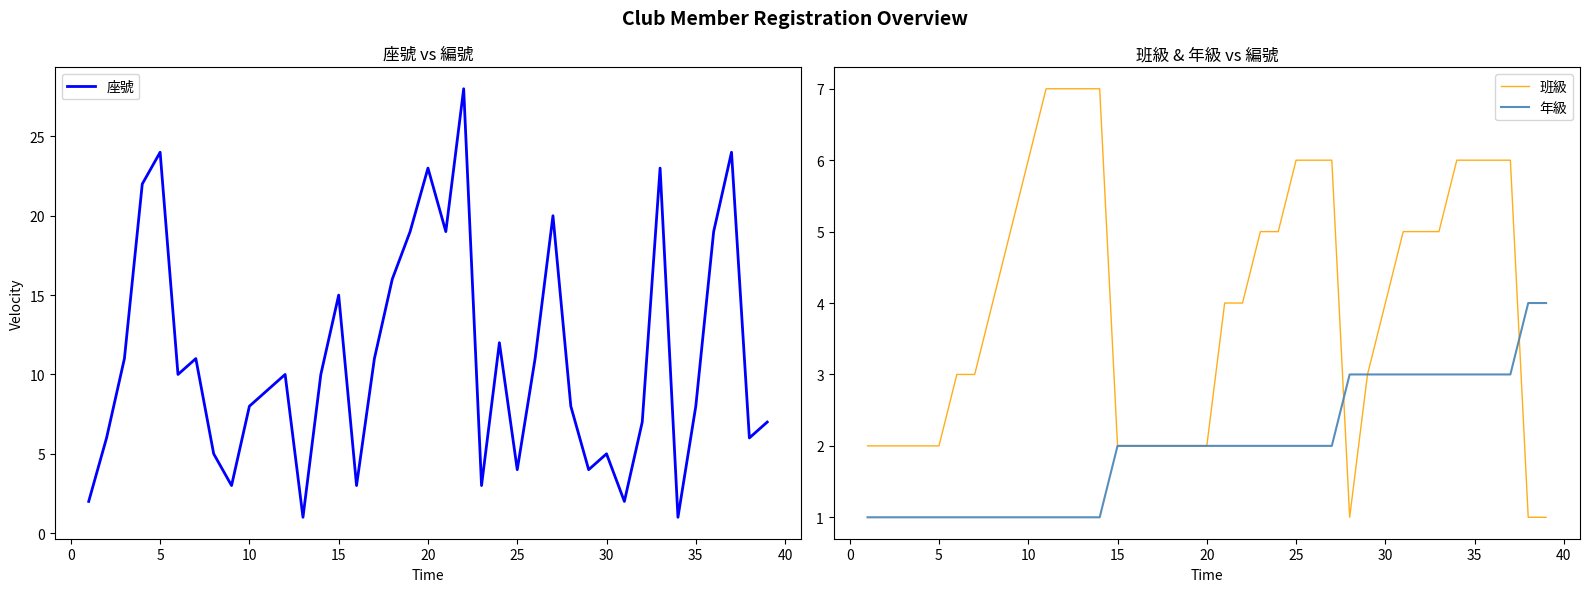

At which label is 座號 closest to 14?

15